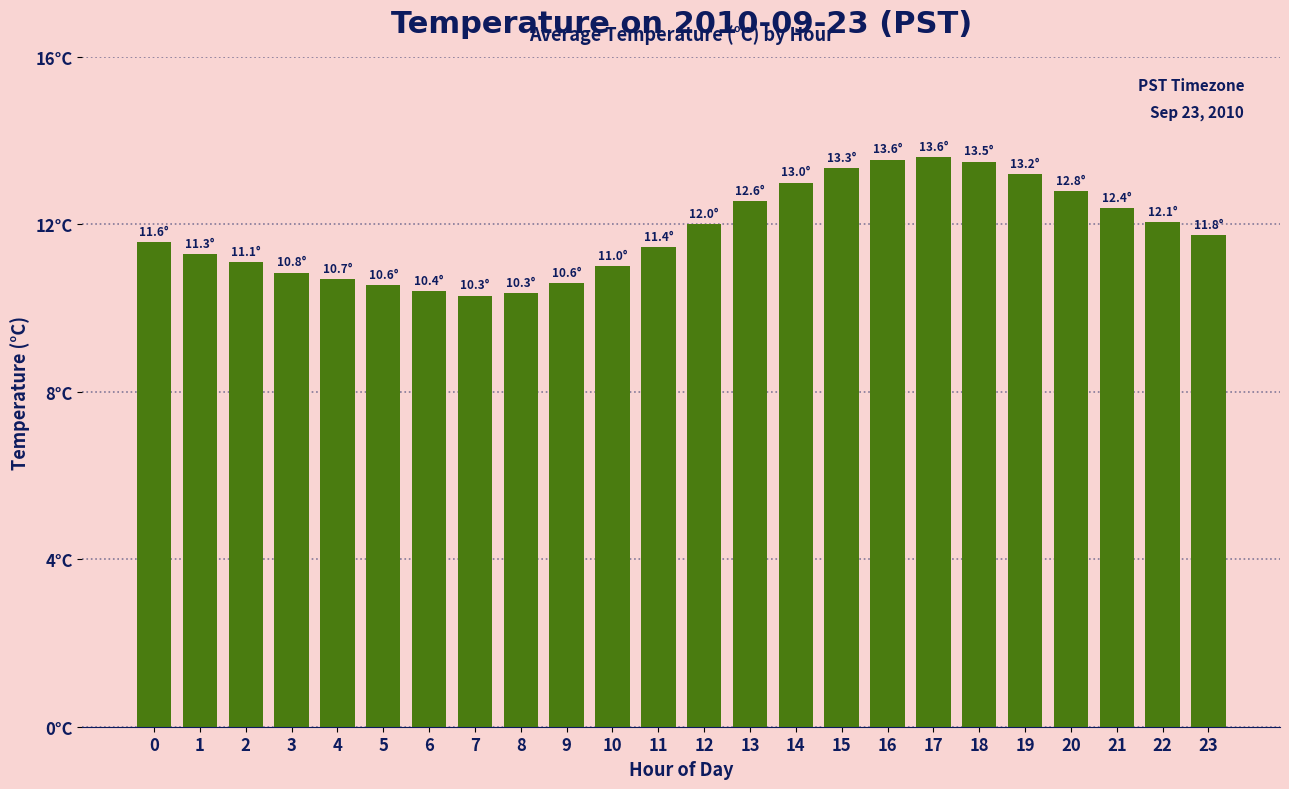

Rank the categories by value from lowest to highest.

7, 8, 6, 5, 9, 4, 3, 10, 2, 1, 11, 0, 23, 12, 22, 21, 13, 20, 14, 19, 15, 18, 16, 17